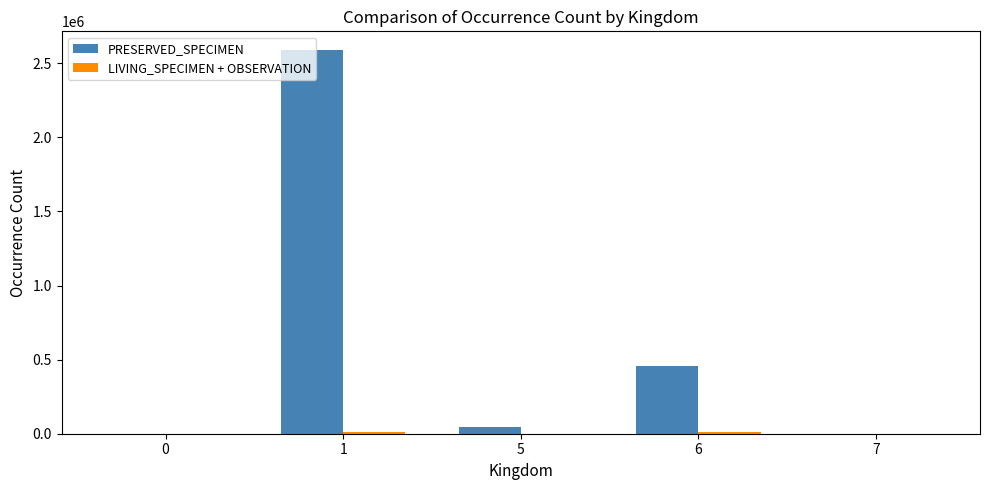

Which series has the largest total across all categories?

PRESERVED_SPECIMEN